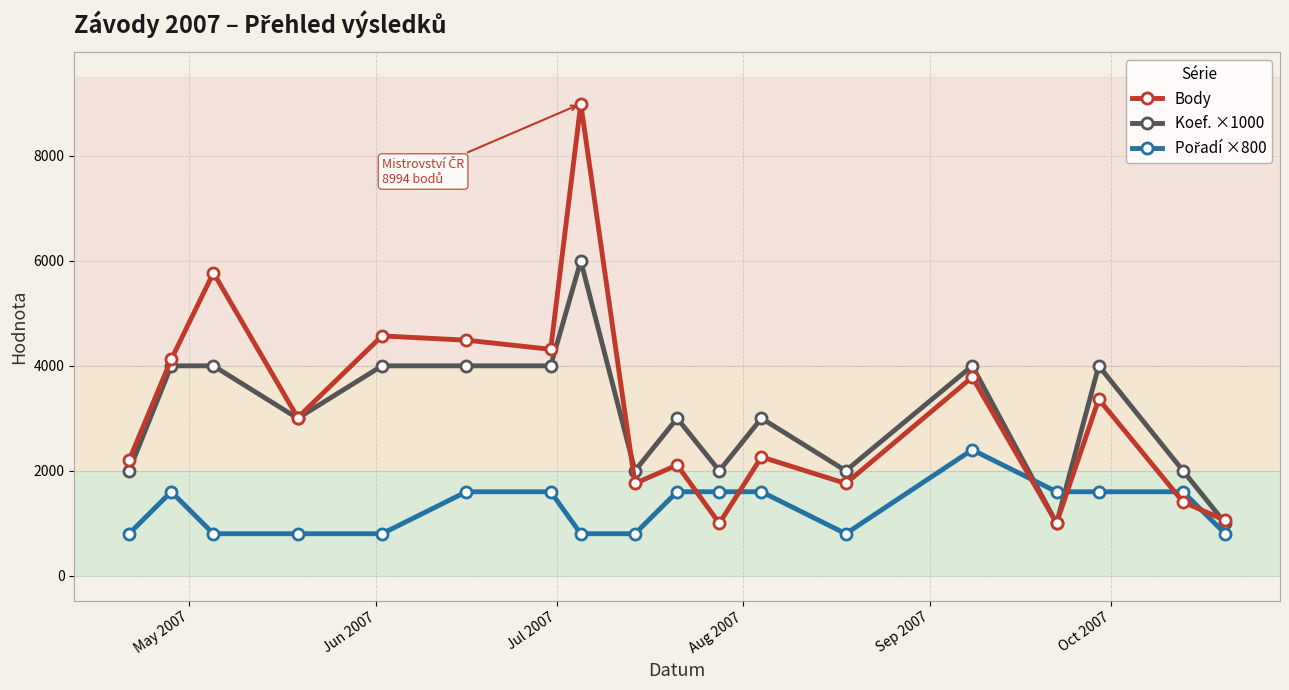

How many interior local valleys does the Body series have?

6